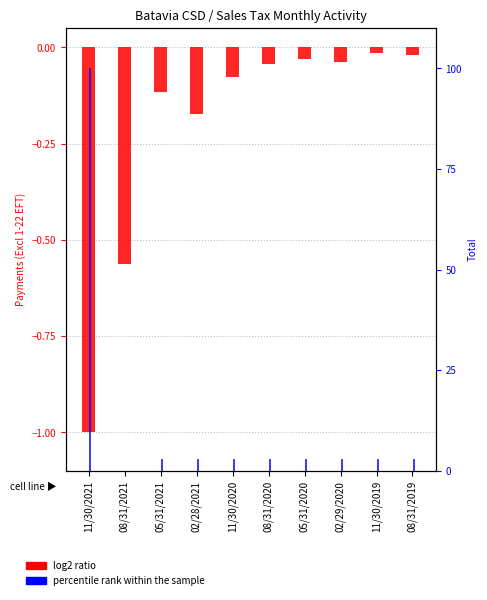

Reading right to left, list all the values displayed in this chart.

log2 ratio: 08/31/2019=-0.0	11/30/2019=-0.0	02/29/2020=-0.0	05/31/2020=-0.0	08/31/2020=-0.0	11/30/2020=-0.1	02/28/2021=-0.2	05/31/2021=-0.1	08/31/2021=-0.6	11/30/2021=-1.0
percentile rank within the sample: 08/31/2019=3.0	11/30/2019=3.0	02/29/2020=3.0	05/31/2020=3.0	08/31/2020=3.0	11/30/2020=2.9	02/28/2021=2.9	05/31/2021=2.9	08/31/2021=0.0	11/30/2021=100.0